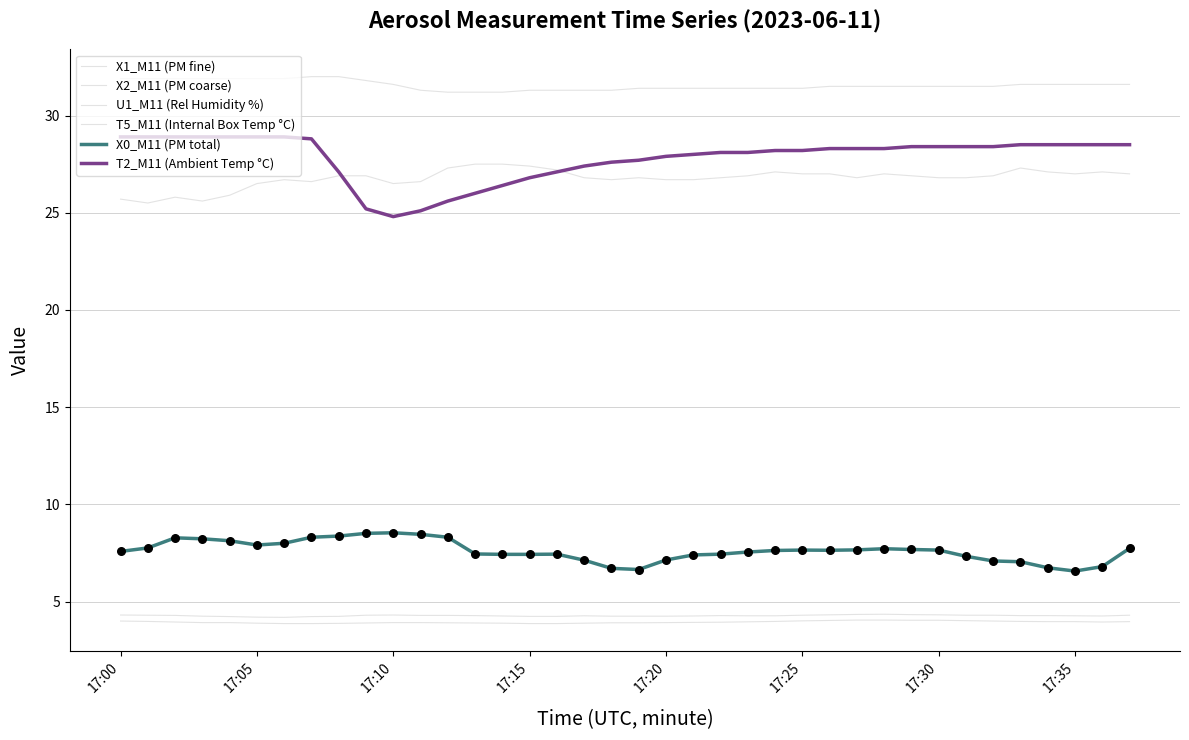

At how many categories does at least one series exceed 4?

38